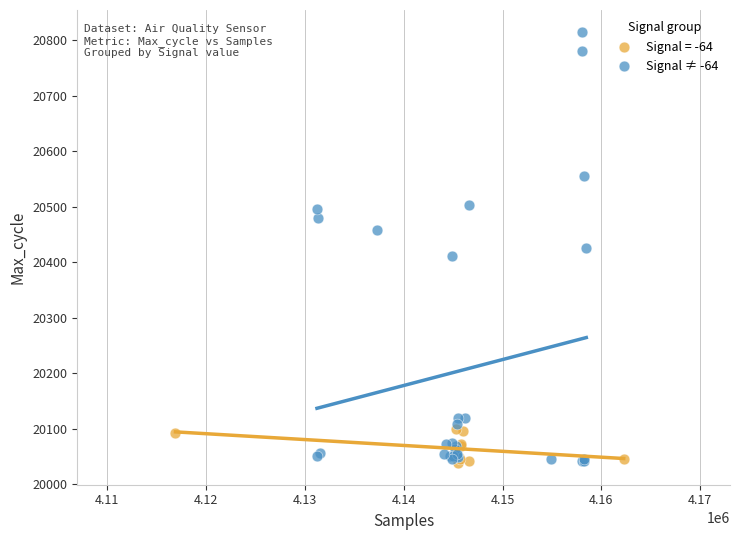

Which series contains the highest Y value?

Signal ≠ -64